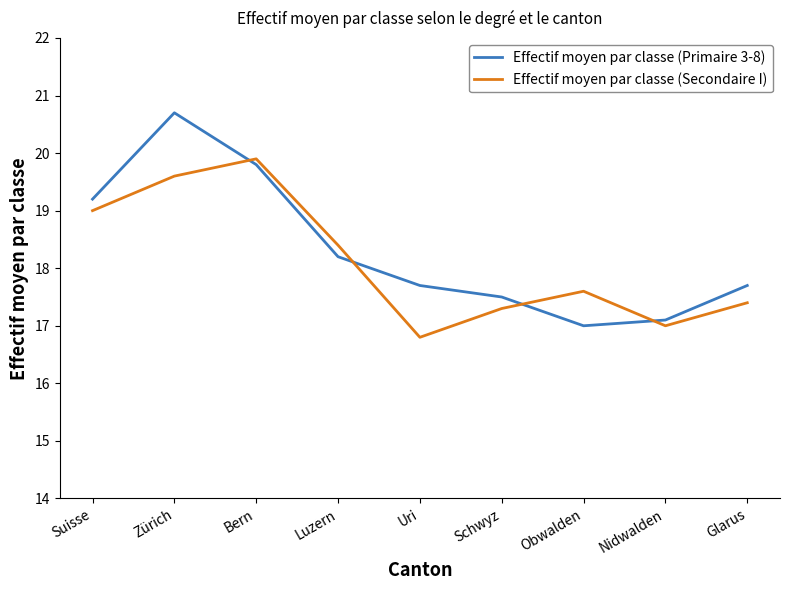

In Effectif moyen par classe (Primaire 3-8), how many points are lower than both neighbors (excluding endpoints)?

1